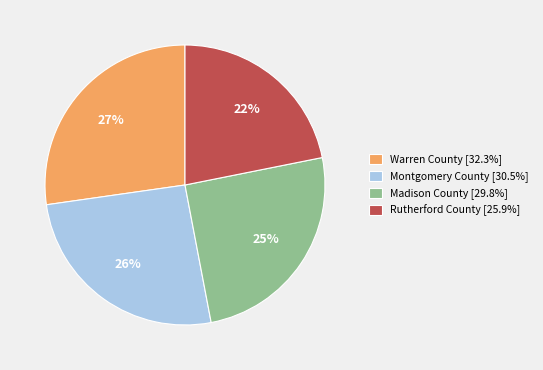

To the nearest percent, what percentage of the pie is Montgomery County [30.5%]?

26%